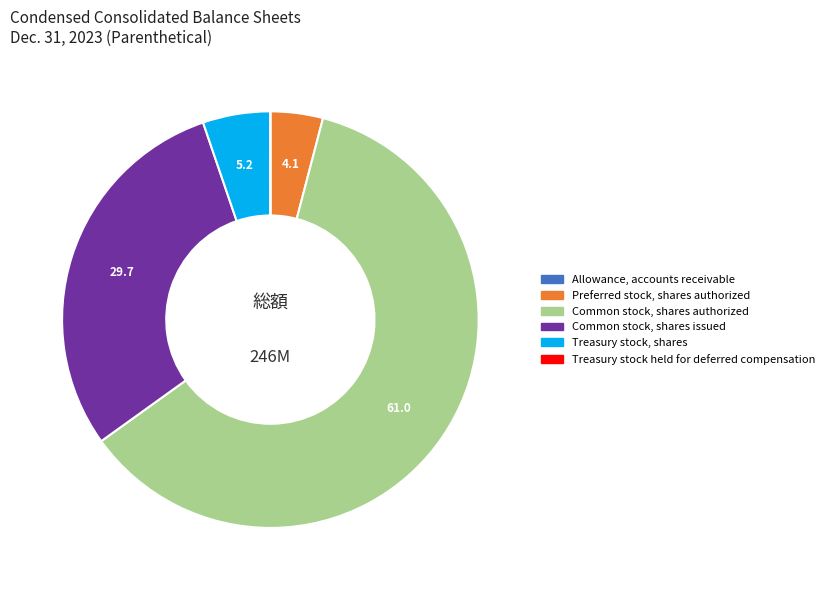

Is it true that Common stock, shares issued is 40% of the pie?

False